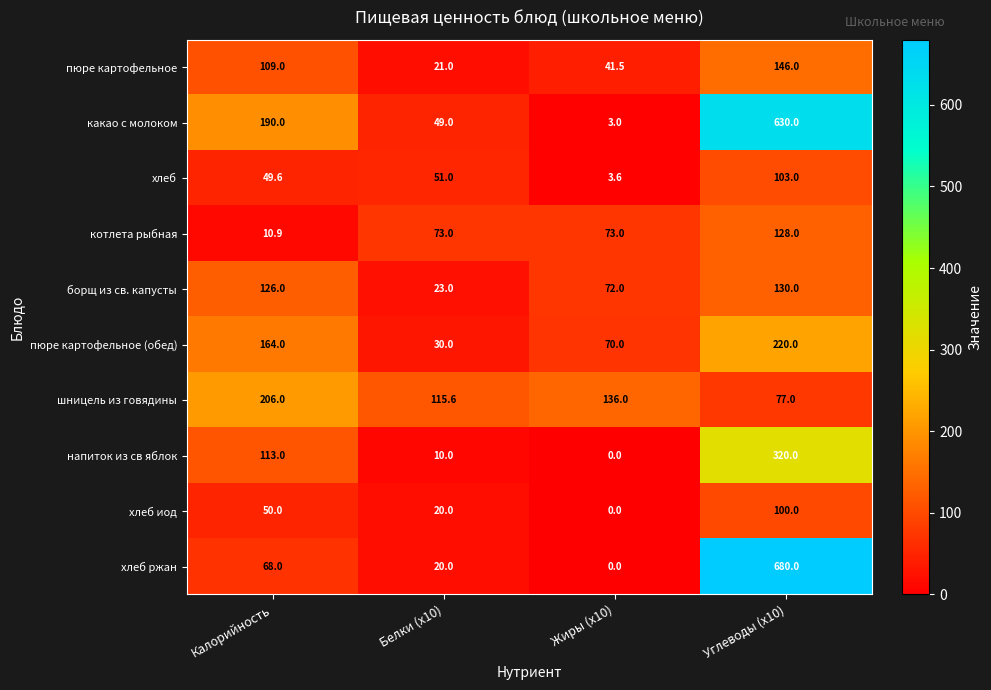

The напиток из св яблок series shows 122.4 at Жиры (x10). True or false?

False